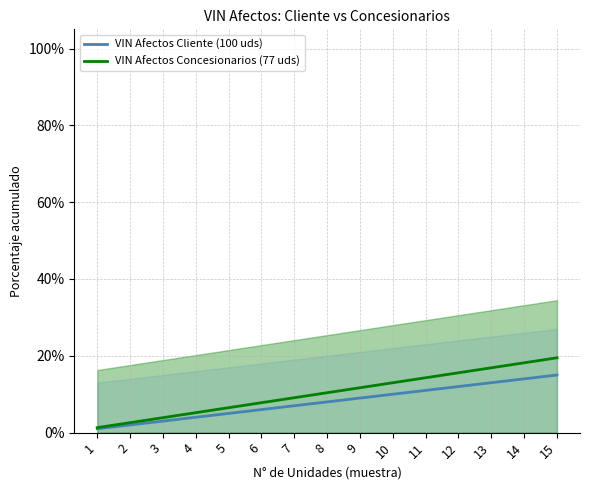

True or false: VIN Afectos Cliente (100 uds) has a value of 0.0 at 5.

False